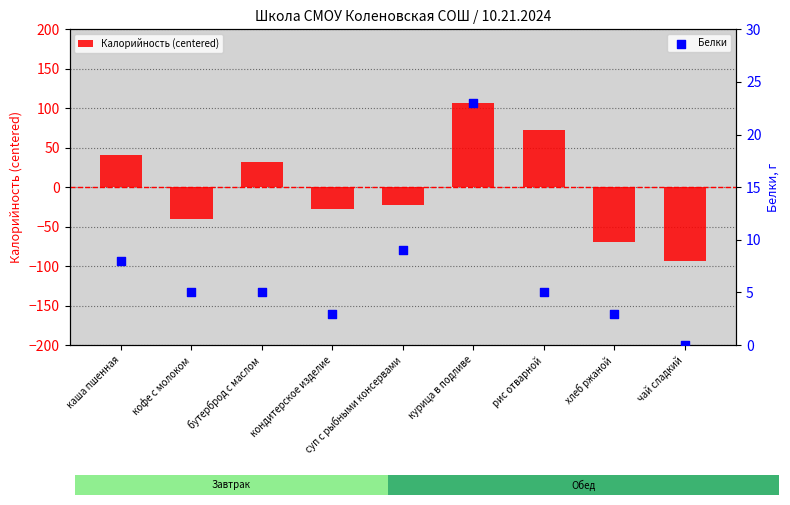

Which series contains the lowest Y value?

Калорийность (centered)